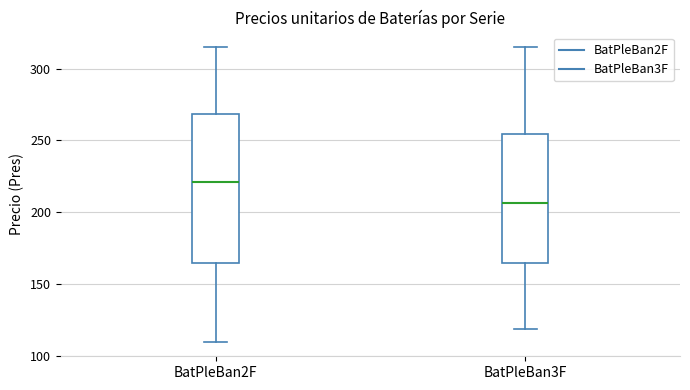

Reading left to right, read every box against the y-axis: the position of its median line, the range the box covers, and the ends of its whiskers. The values are not printed on the chart, so give them approximately, as read against the axis.

BatPleBan2F: median 220, box 165 to 270, whiskers 110 to 315
BatPleBan3F: median 205, box 165 to 255, whiskers 120 to 315